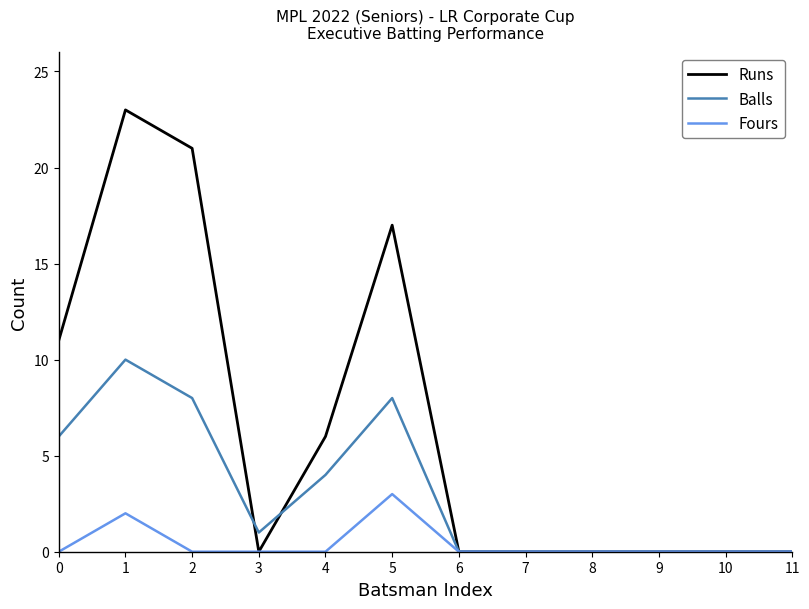

What is the highest value of the Fours series?

3